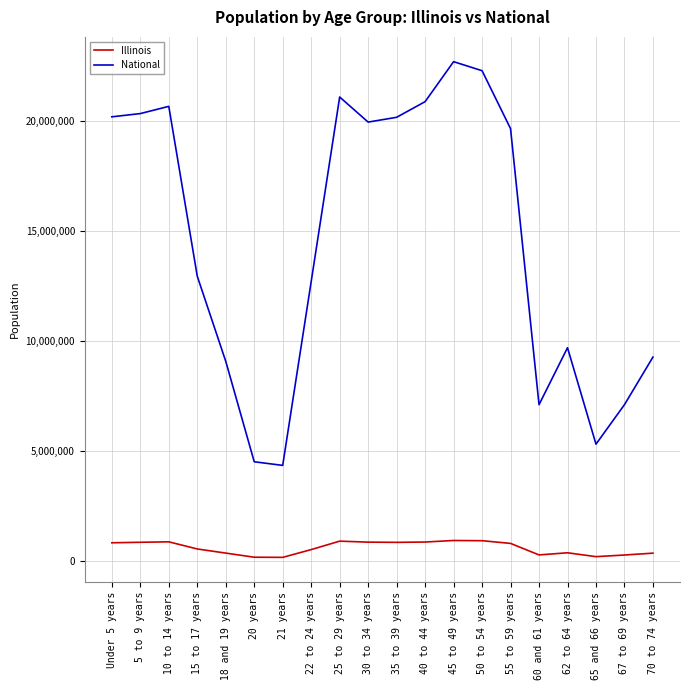

Between Under 5 years and 18 and 19 years, which series saw the biggest shift?

National